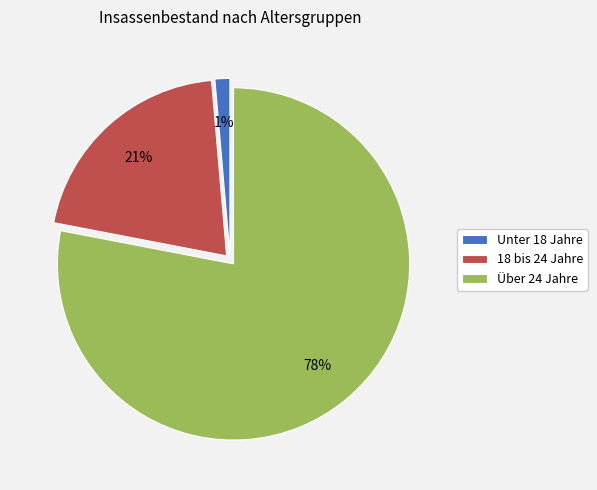

Which slice is the smallest?

Unter 18 Jahre